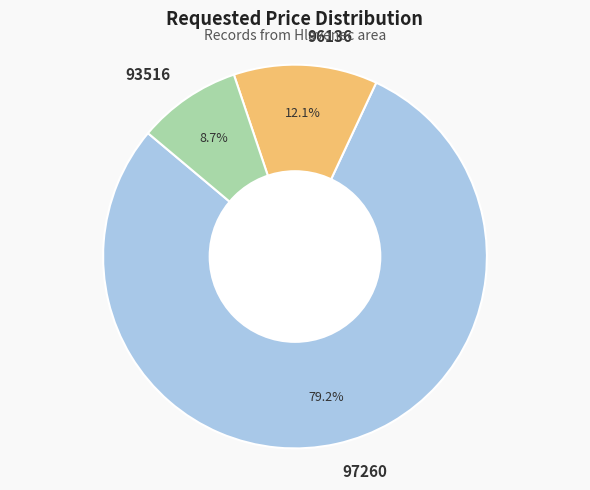

Which category has the biggest portion of the pie?

97260